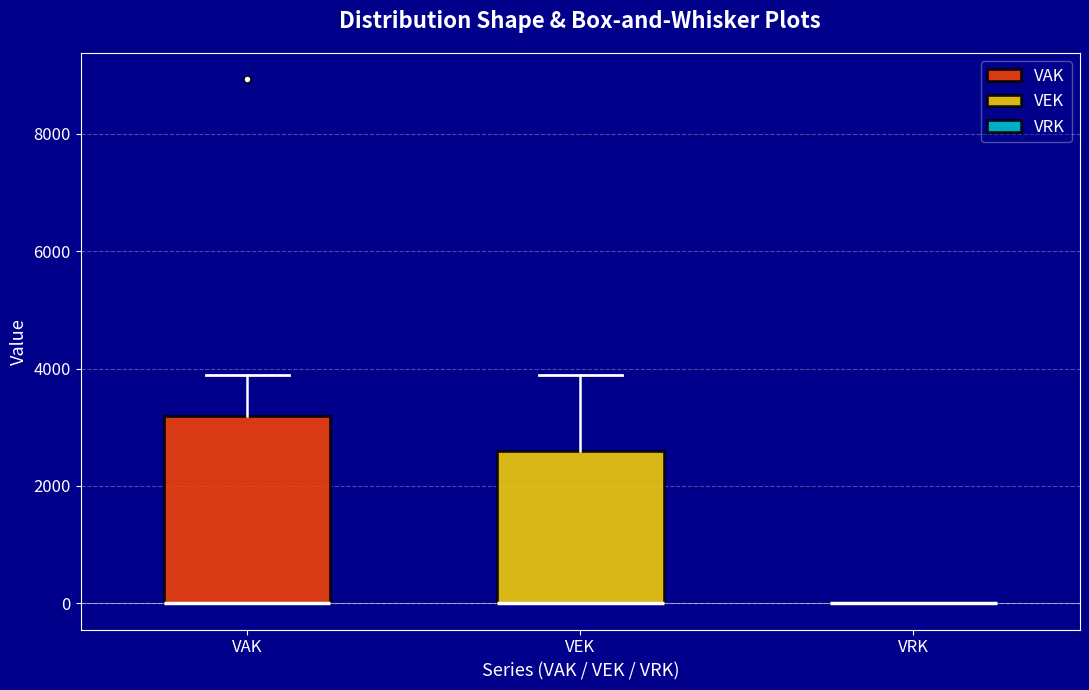

Reading left to right, read every box against the y-axis: the position of its median line, the range the box covers, and the ends of its whiskers. The values are not printed on the chart, so give them approximately, as read against the axis.

VAK: median 0 (drawn on the box's lower edge), box 0 to 3200, whiskers 0 to 3800
VEK: median 0 (drawn on the box's lower edge), box 0 to 2600, whiskers 0 to 3800
VRK: box collapsed to a line at 0, whiskers 0 to 0